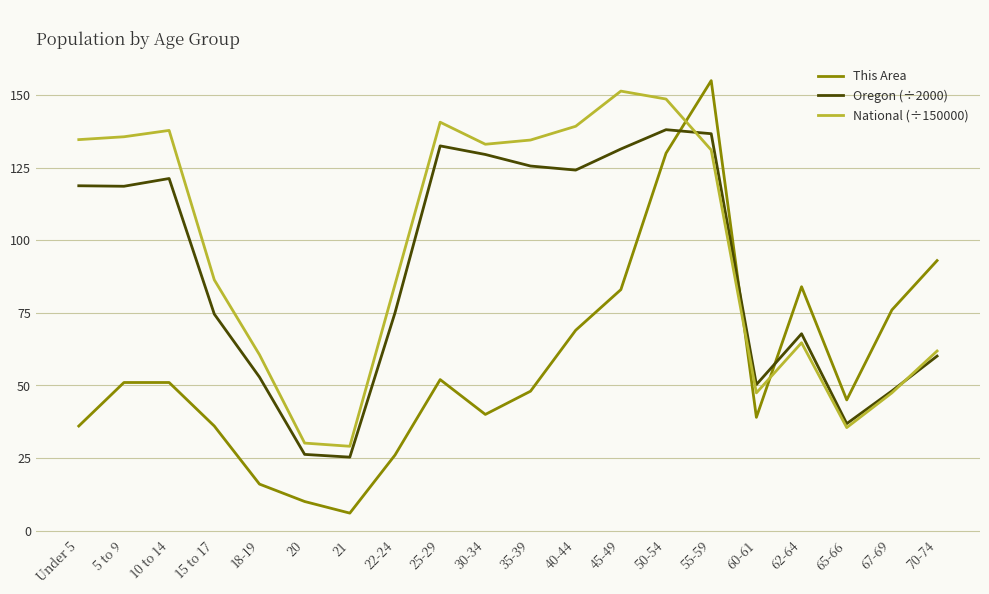

Where do National (÷150000) and Oregon (÷2000) first cross each other?

50-54 and 55-59